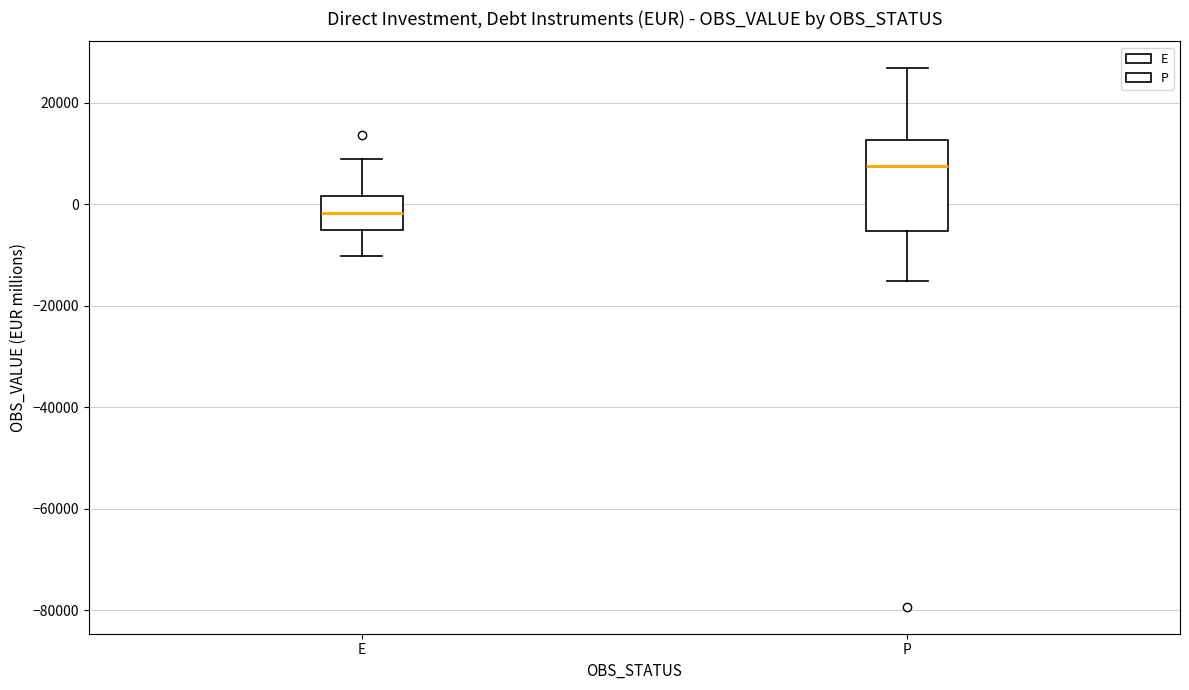

Reading left to right, read every box against the y-axis: the position of its median line, the range the box covers, and the ends of its whiskers. The values are not printed on the chart, so give them approximately, as read against the axis.

E: median -2000, box -6000 to 2000, whiskers -10000 to 10000
P: median 8000, box -6000 to 12000, whiskers -16000 to 26000